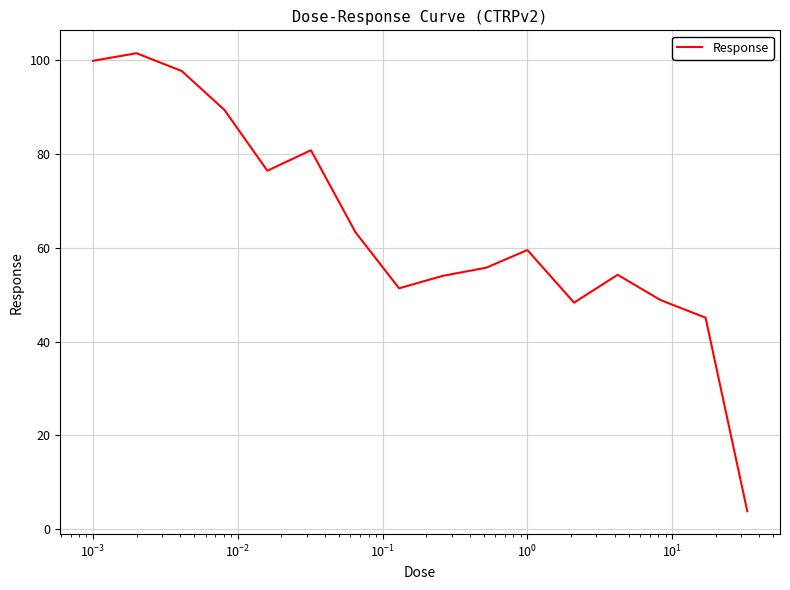

What is the maximum value shown in the chart?

101.4